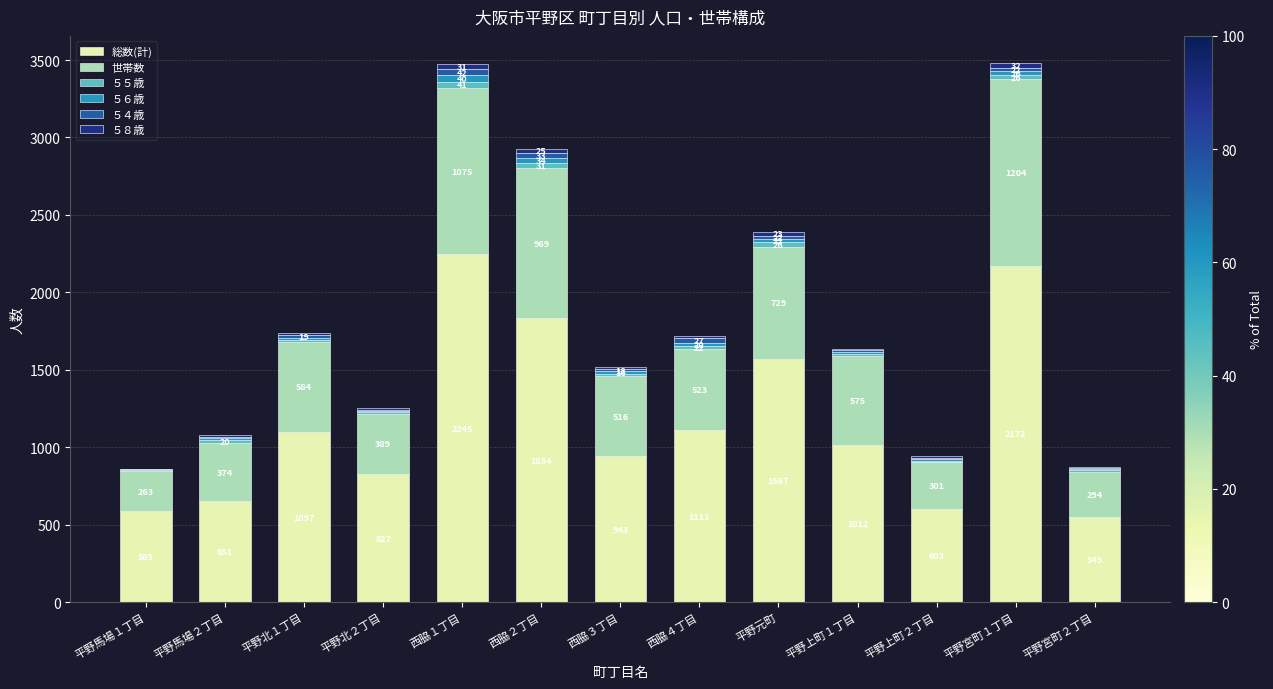

At which label does 総数(計) first exceed 1012?

平野北１丁目